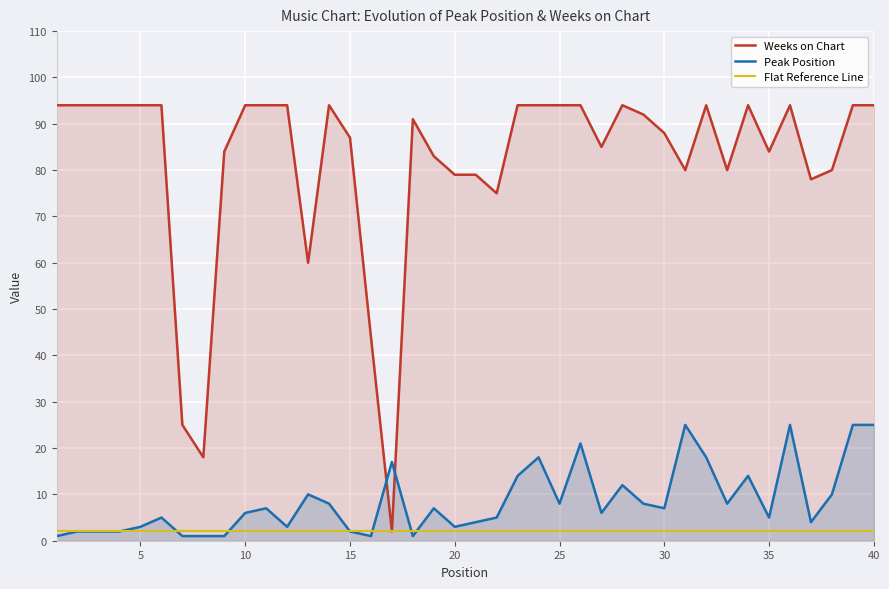

What is the maximum value shown in the chart?

94